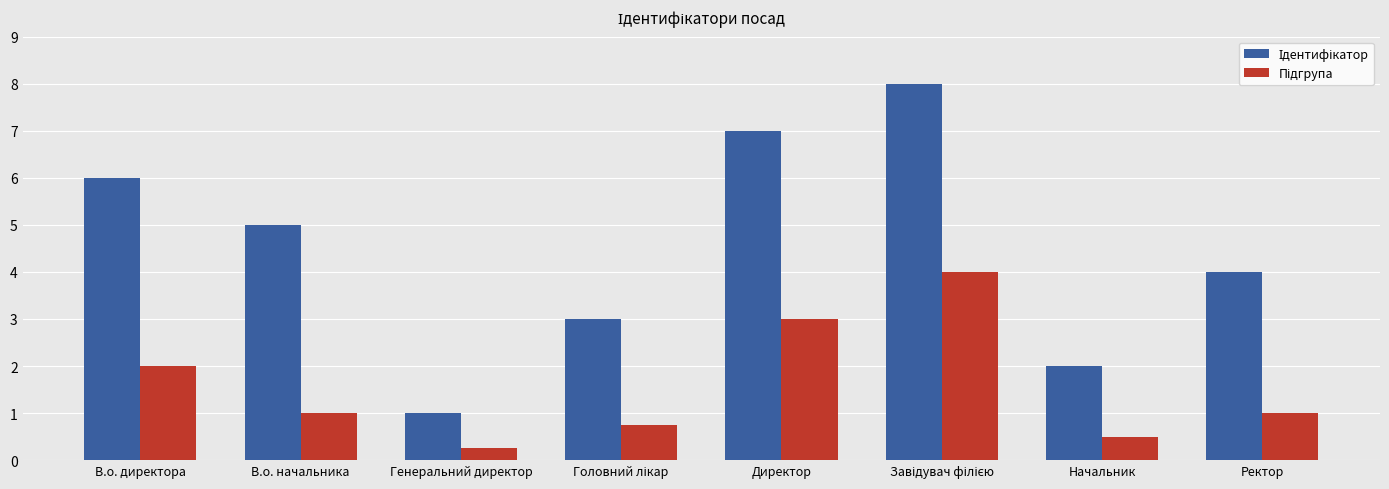

What is the maximum value shown in the chart?

8.0